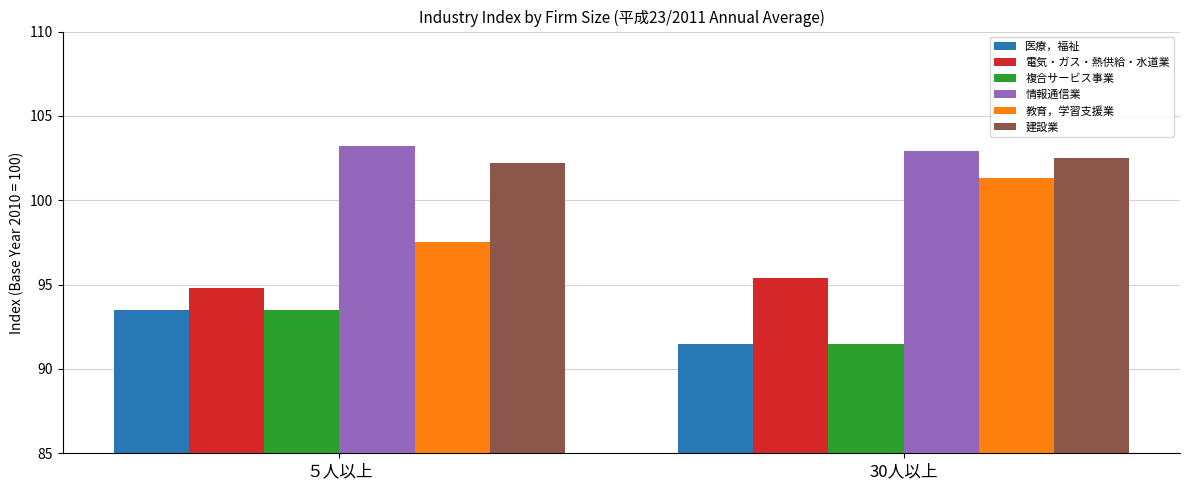

Reading right to left, transcribe all the data shown in this chart.

医療，福祉: 30人以上=91.5	５人以上=93.5
電気・ガス・熱供給・水道業: 30人以上=95.4	５人以上=94.8
複合サービス事業: 30人以上=91.5	５人以上=93.5
情報通信業: 30人以上=102.9	５人以上=103.2
教育，学習支援業: 30人以上=101.3	５人以上=97.5
建設業: 30人以上=102.5	５人以上=102.2